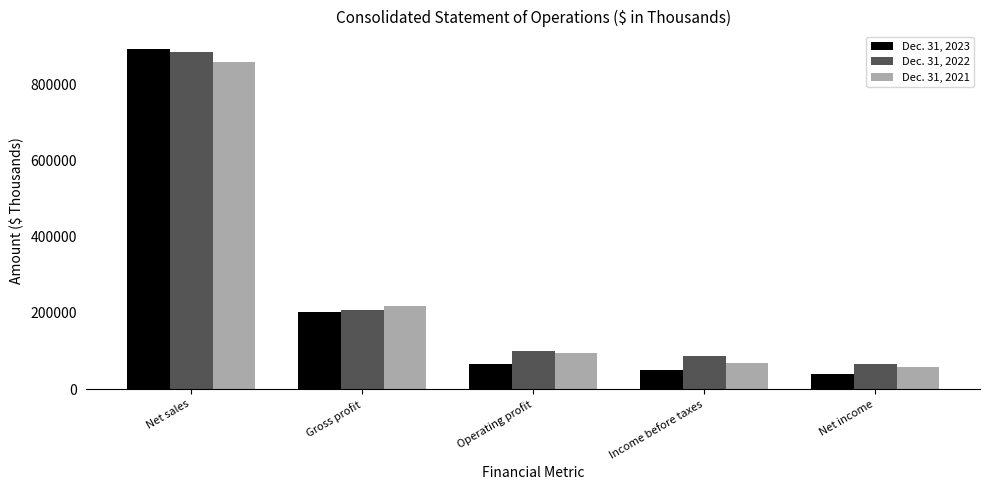

How many data points in Dec. 31, 2021 are less than 95090?

2